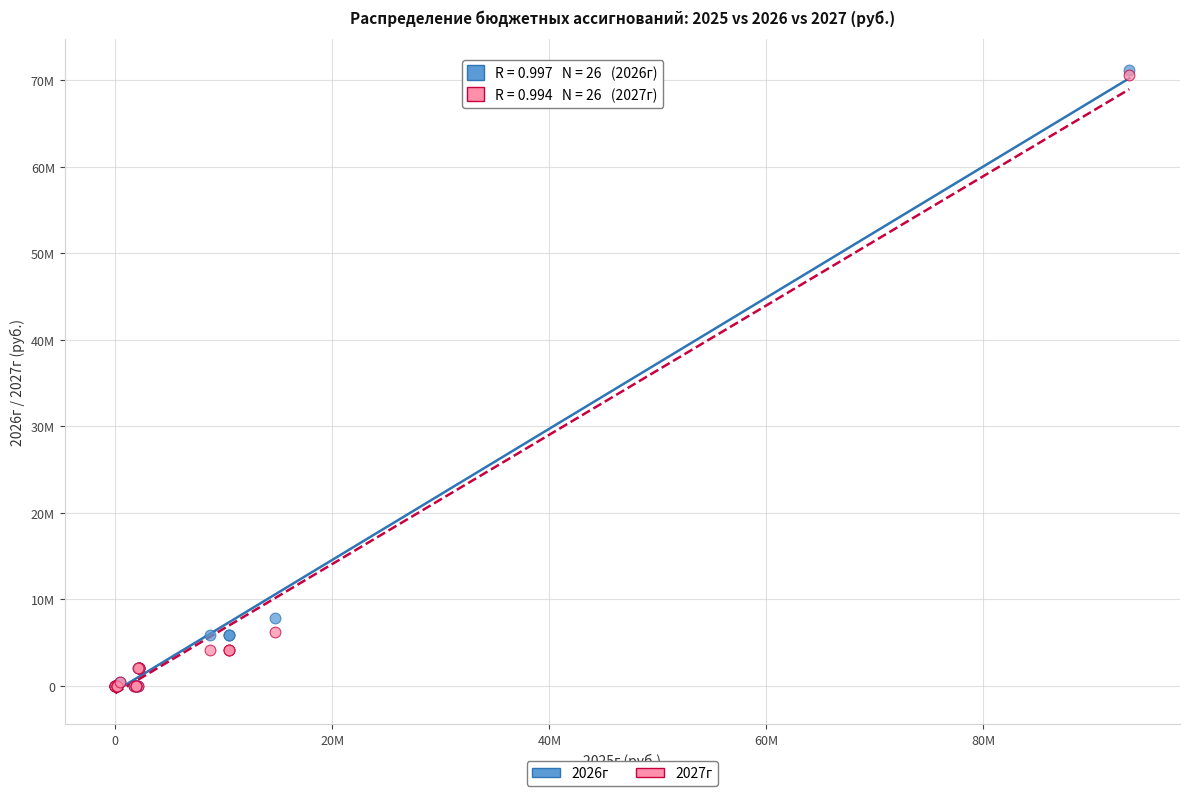

What are all the series names shown in the legend?

2026г, 2027г